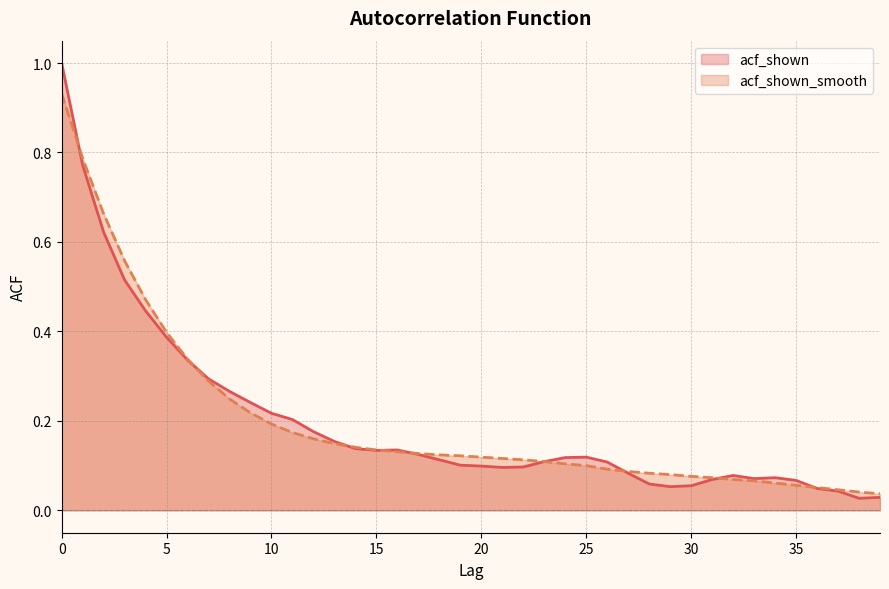

At 0, list the series in order from largest to smallest.

acf_shown, acf_shown_smooth